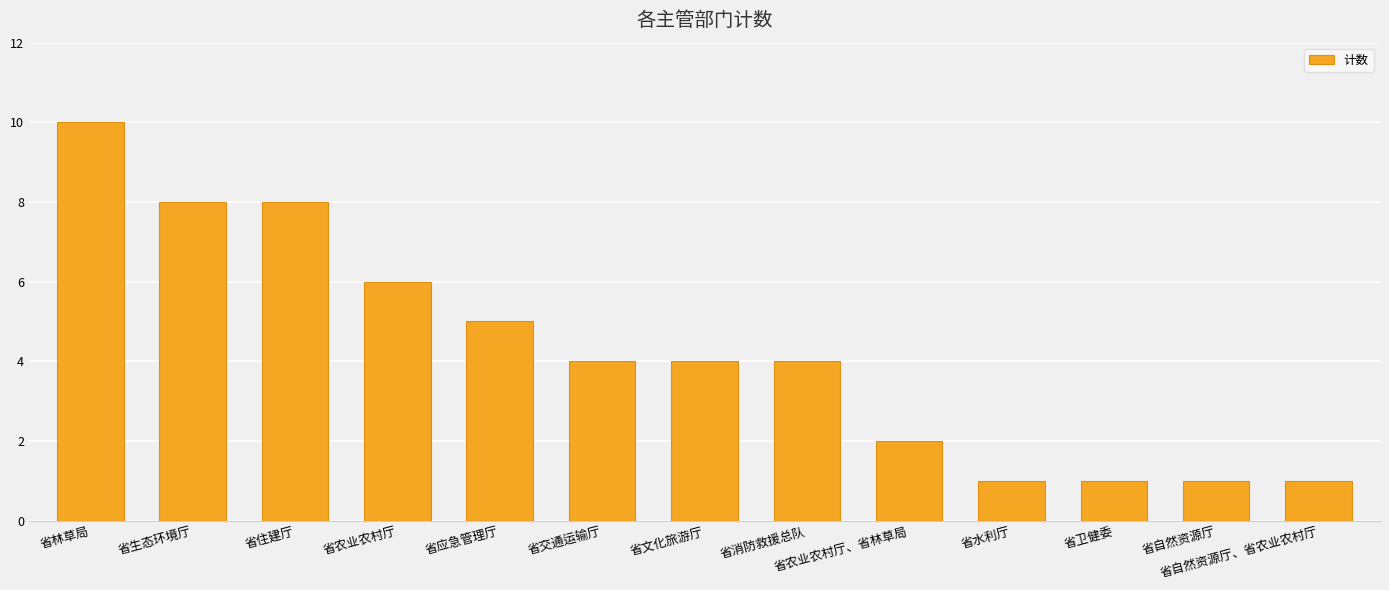

How many data points does each series have?

13